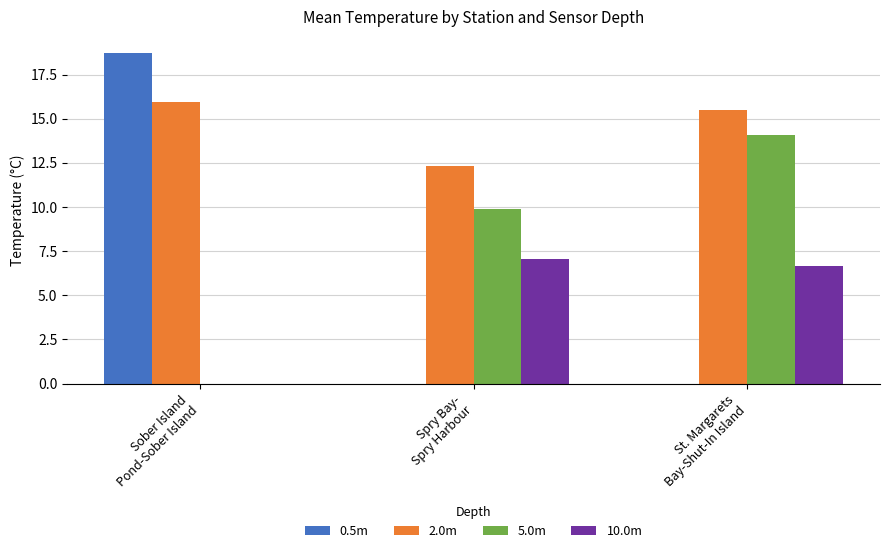

What are all the series names shown in the legend?

0.5m, 2.0m, 5.0m, 10.0m